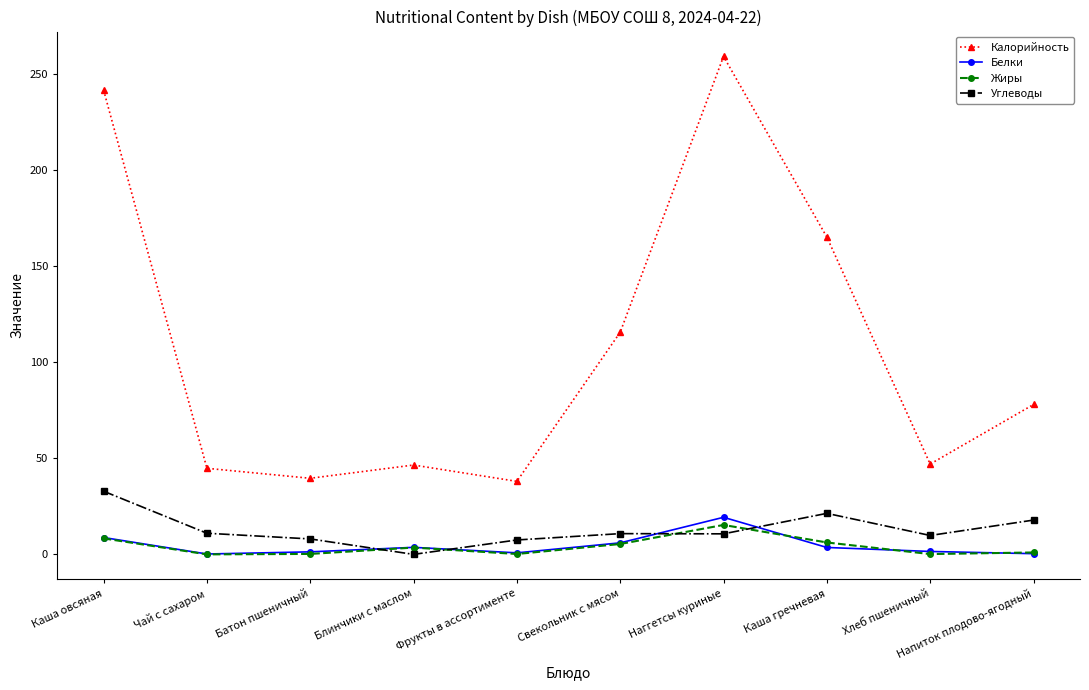

Is the value of Калорийность at Напиток плодово-ягодный greater than the value of Углеводы at Каша овсяная?

Yes